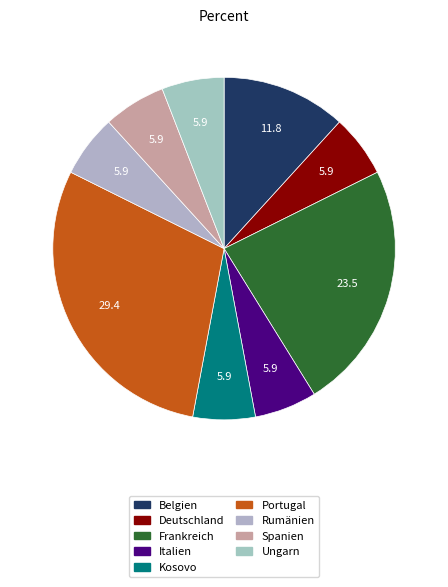

How much of the chart is everything except Ungarn?

94.1%